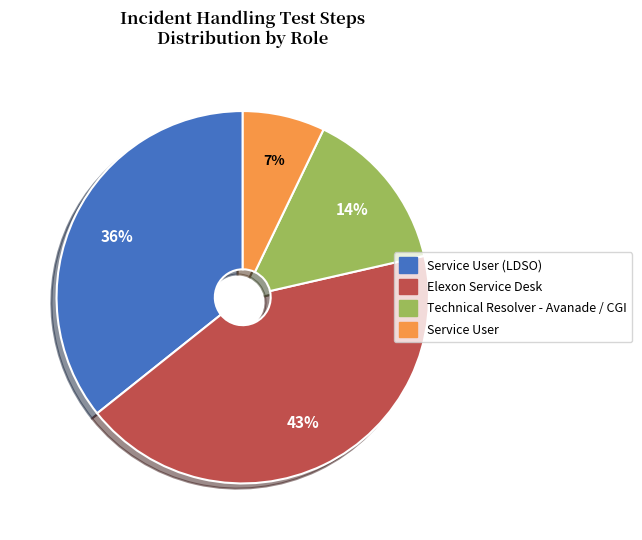

Is it true that Elexon Service Desk is 55% of the pie?

False